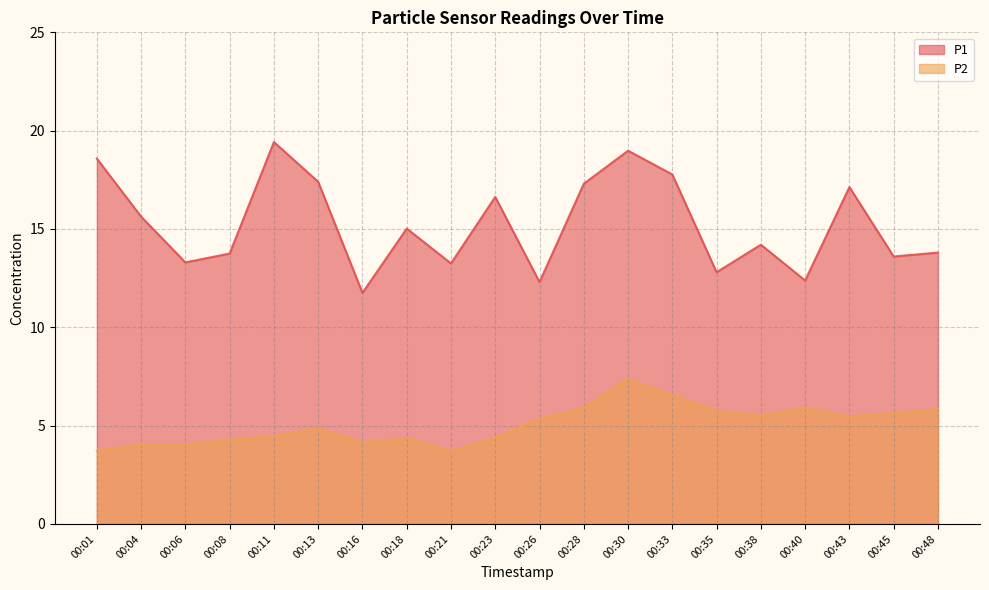

What is the smallest value displayed?

3.7